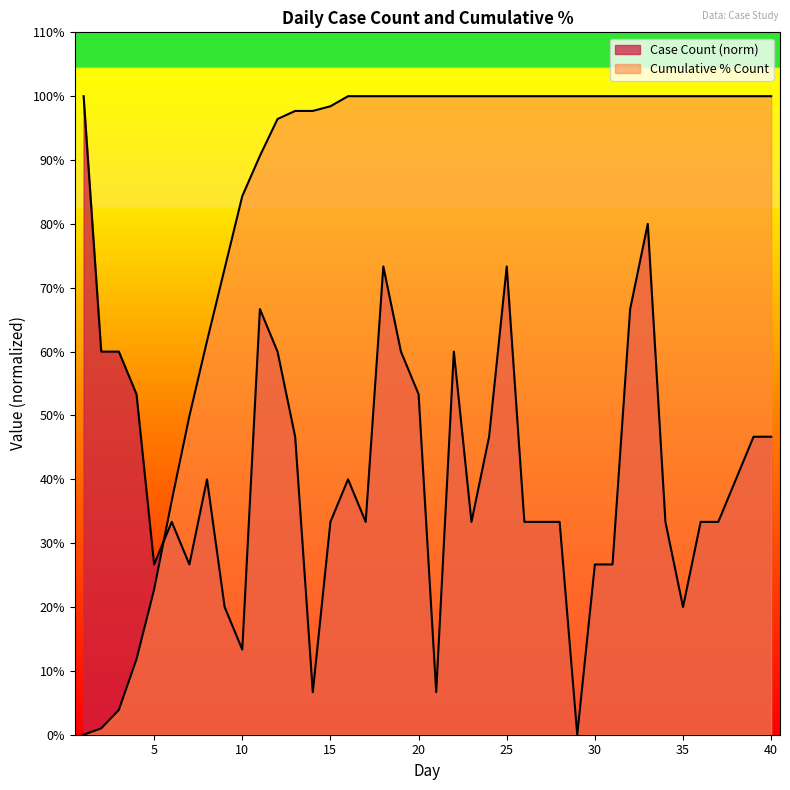

The value of Cumulative % Count at 4 is 0.2. True or false?

False